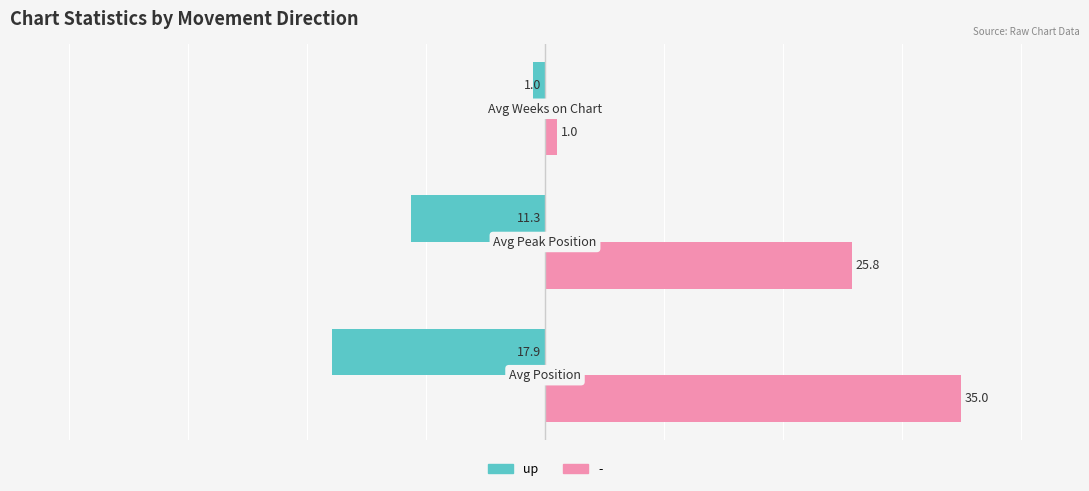

Rank the series by their maximum value, from lowest to highest.

up, -